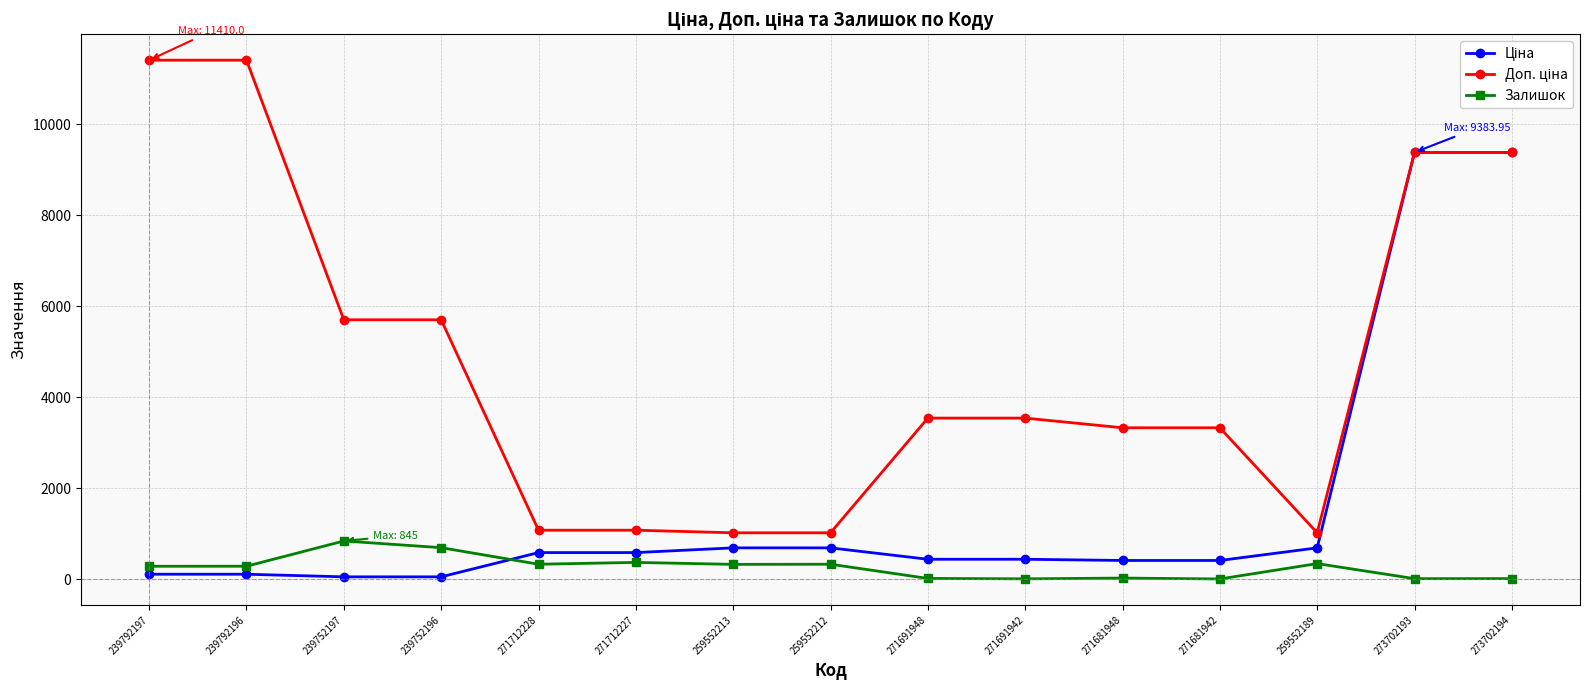

What is the greatest value displayed?

11410.0